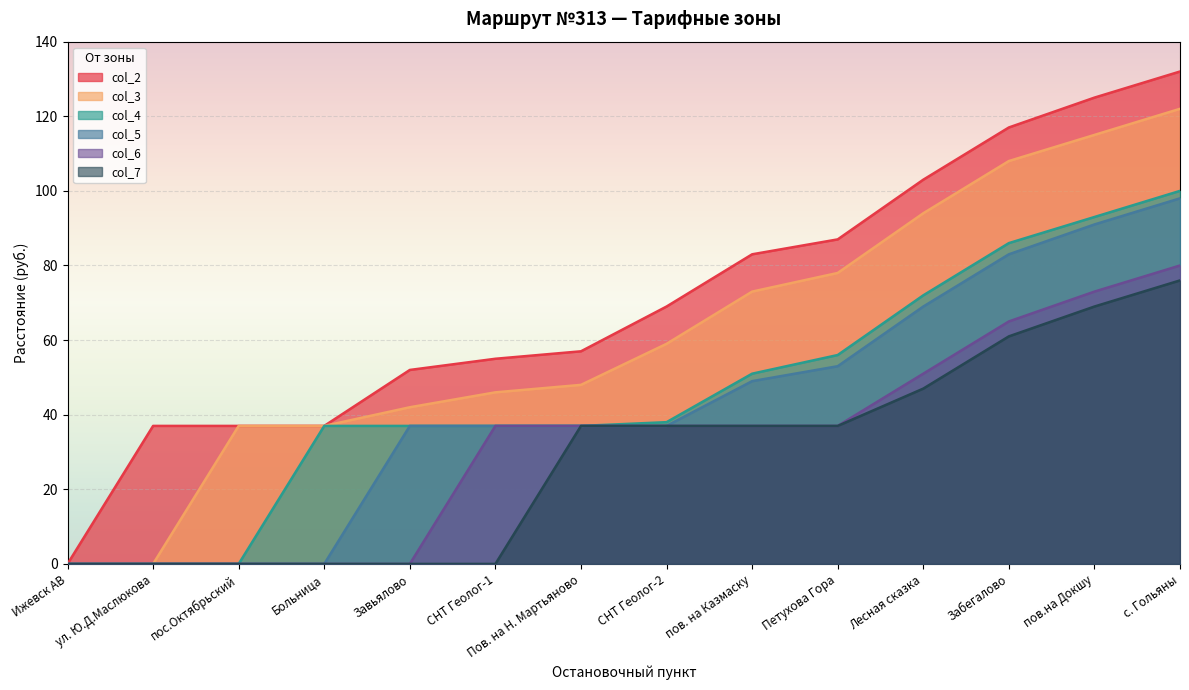

True or false: col_6 and col_2 intersect in this chart.

False